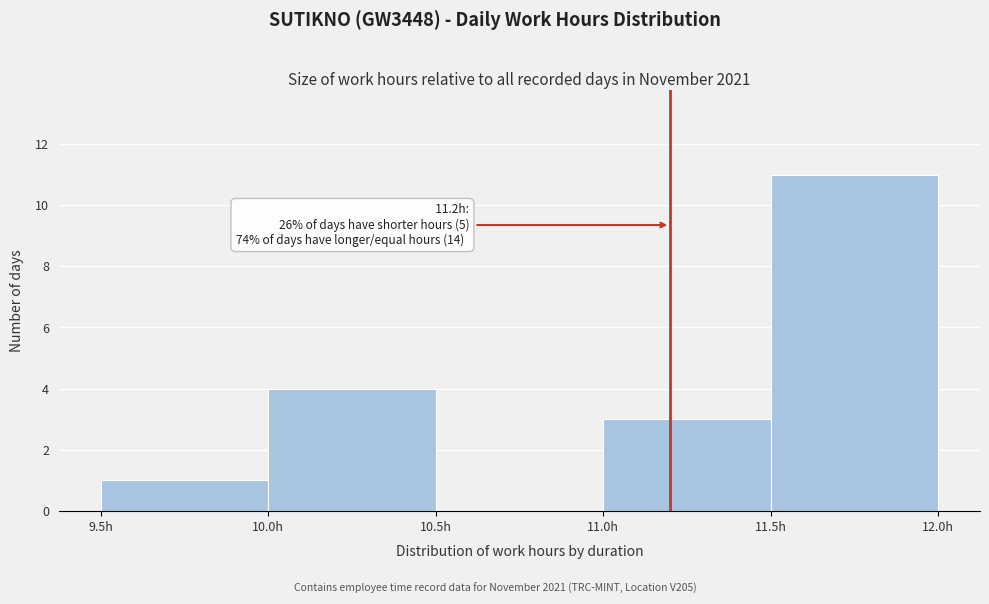

Over which range of the x-axis is the bar tallest?

11.5 to 12.0